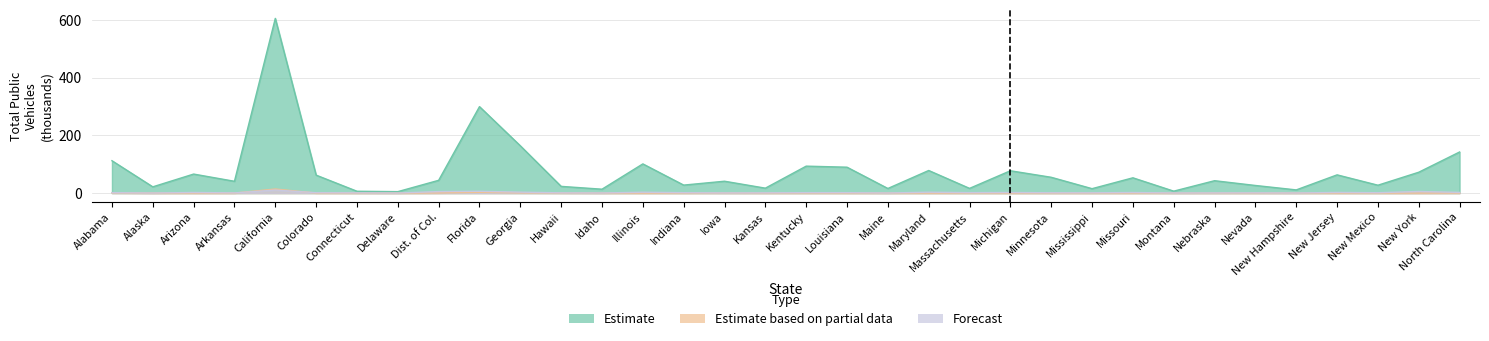

What are all the series names shown in the legend?

Estimate, Estimate based on partial data, Forecast